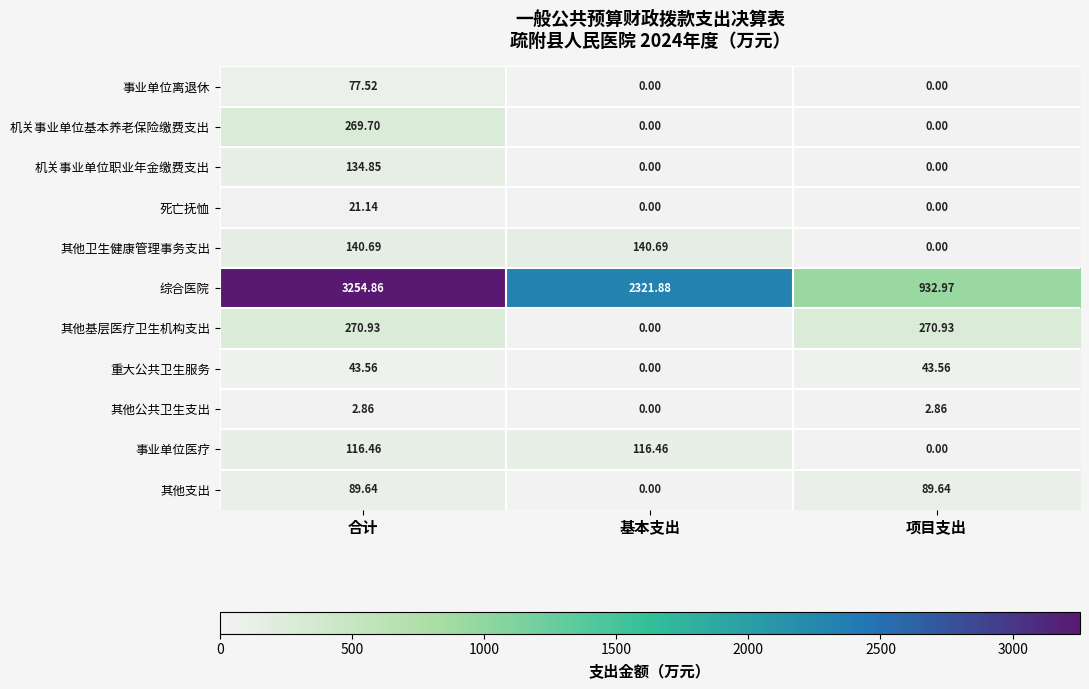

Which series changed the most between 基本支出 and 项目支出?

综合医院